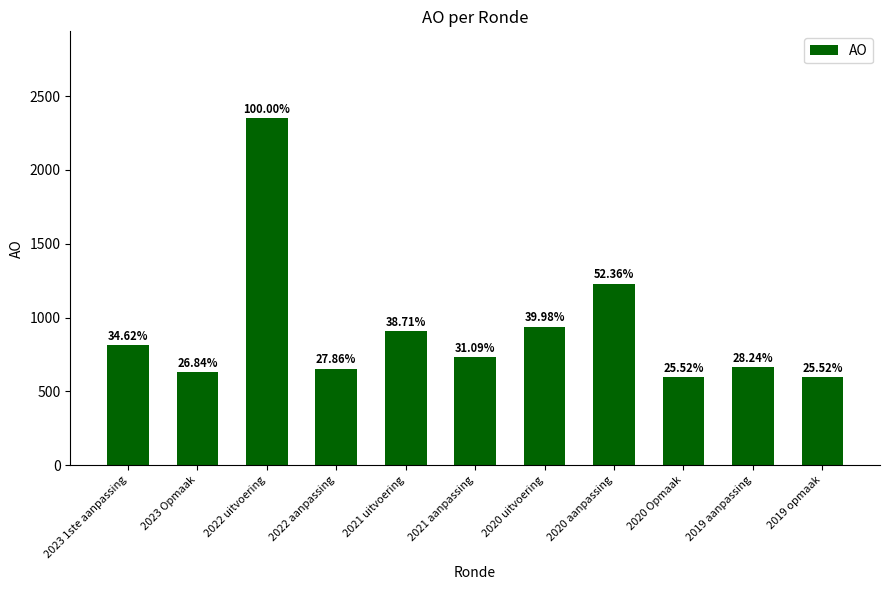

What is the label of the 2nd bar from the right?

2019 aanpassing